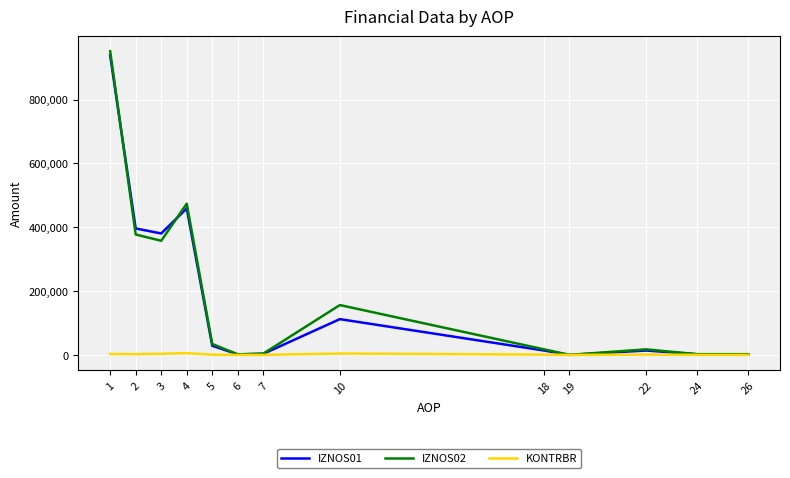

Which series has the largest range (max minus min)?

IZNOS02